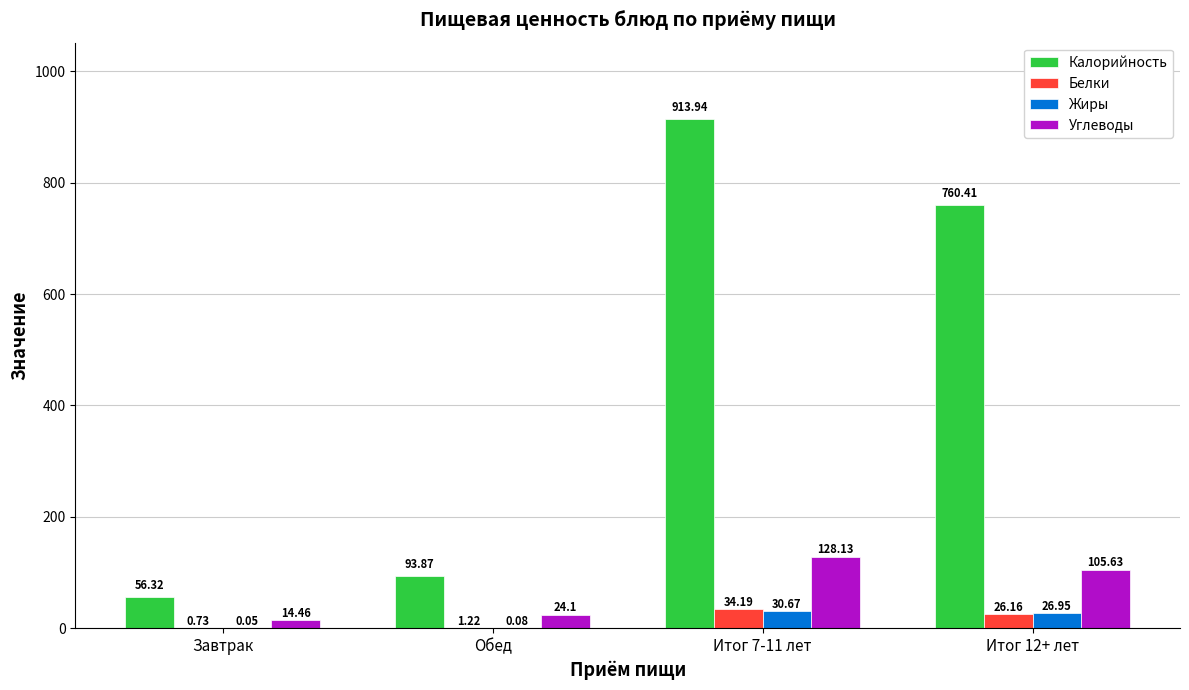

What is the sum of the Белки values at Обед and Итог 7-11 лет?

35.4